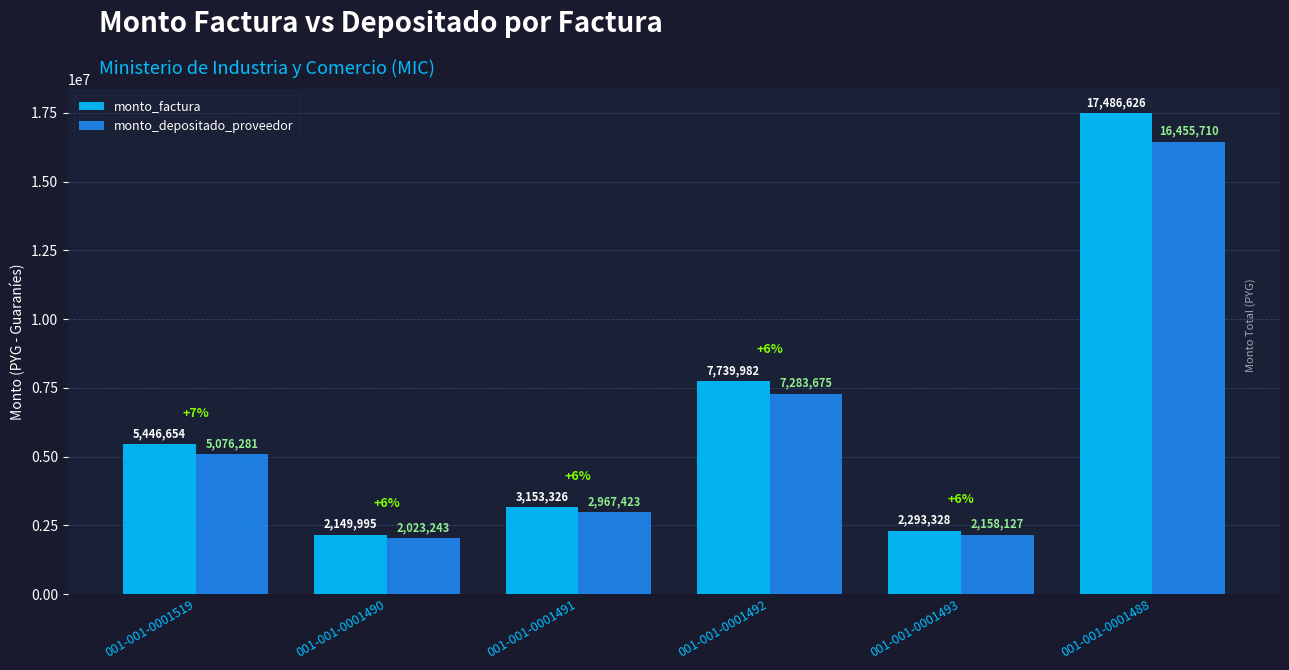

How many bars are there in each group?

2